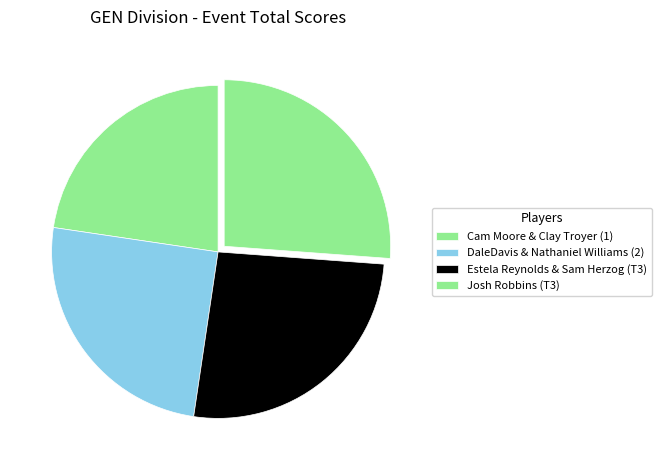

How many segments does this pie chart have?

4